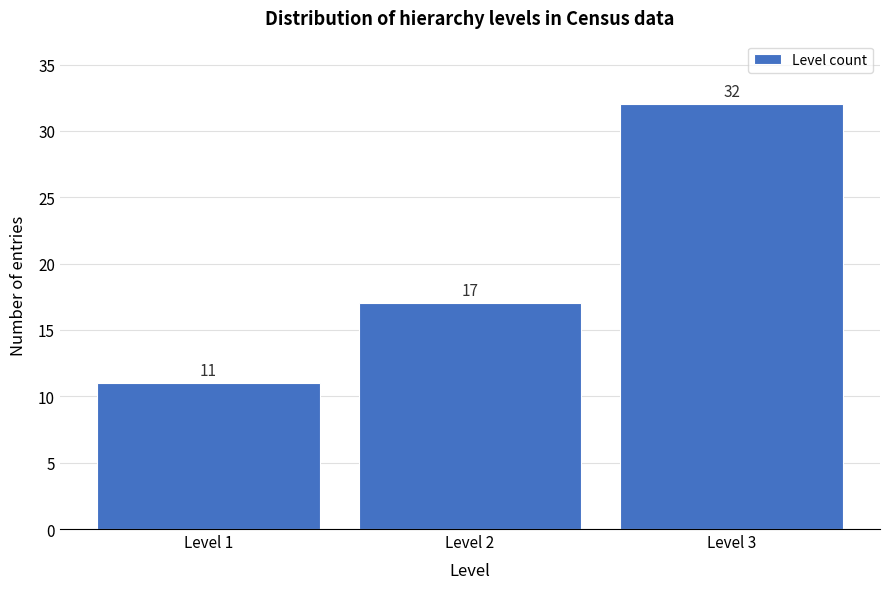

How tall is the bar that spans 0.5 to 1.5 on the x-axis?

11